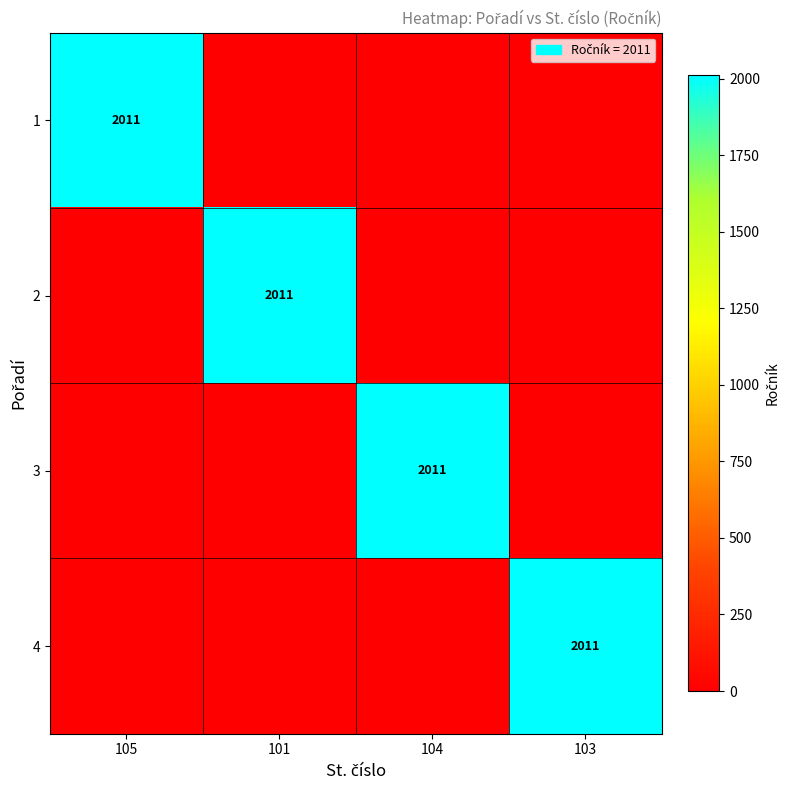

True or false: 2 has a value of 1236 at 101.

False